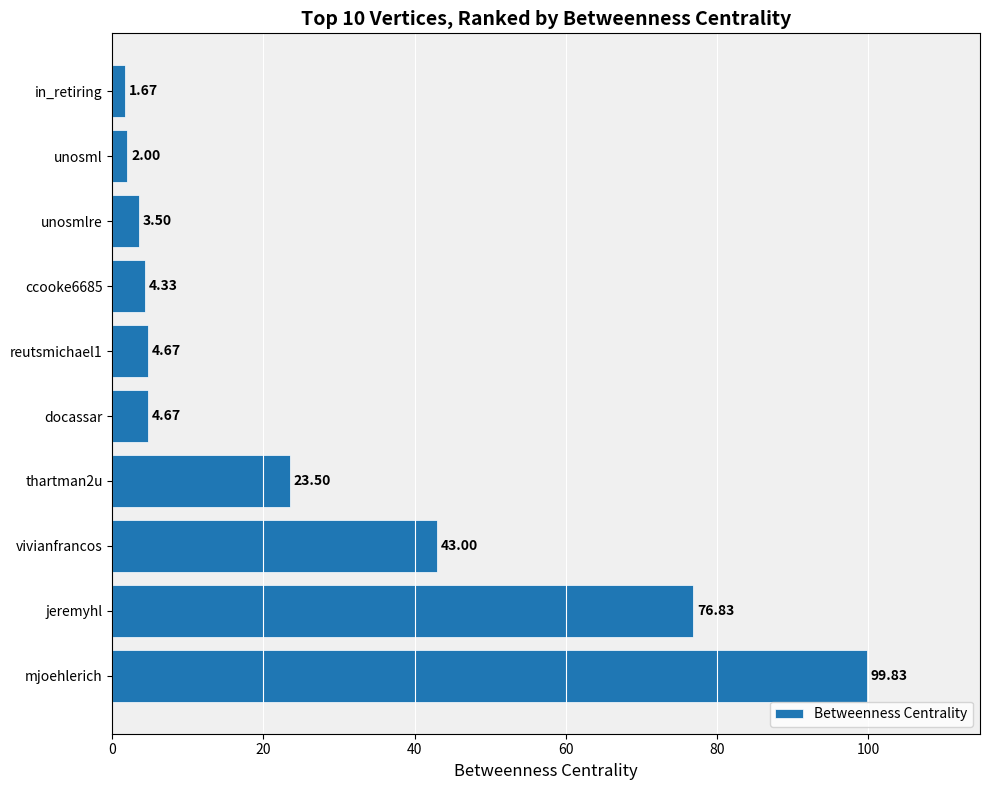

At which category does the chart reach its minimum across all series?

in_retiring